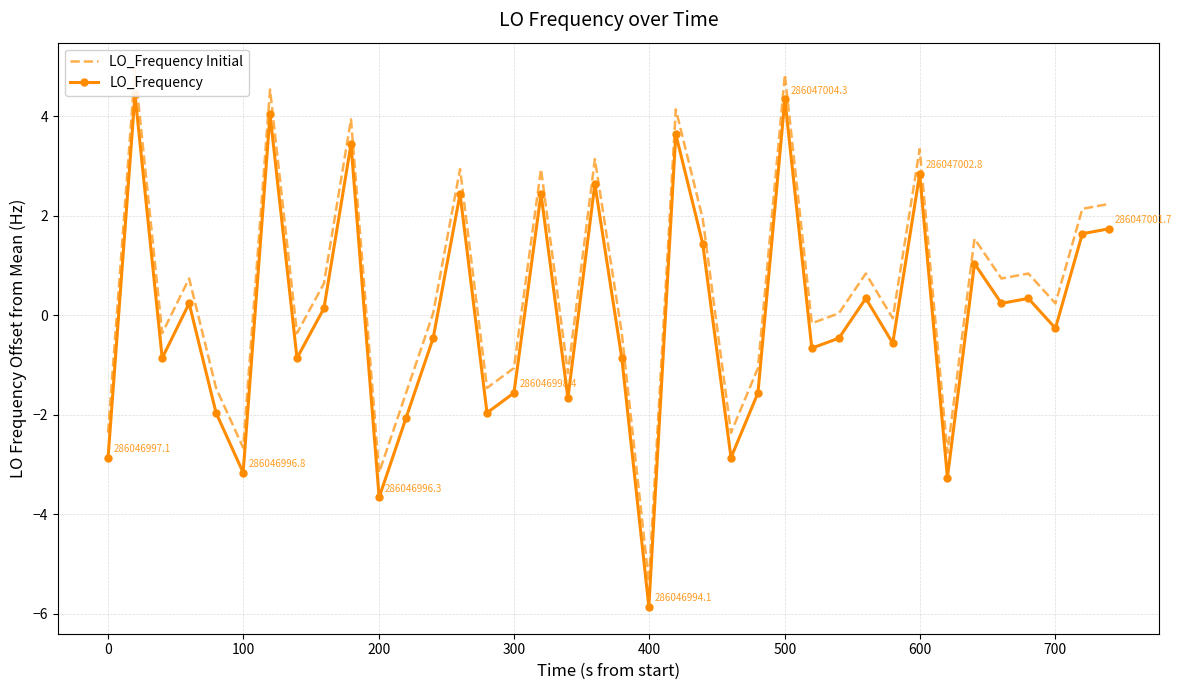

In LO_Frequency, how many points are lower than both neighbors (excluding endpoints)?

13